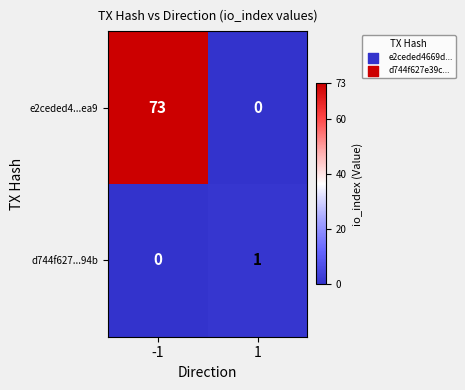

Rank the series by their maximum value, from highest to lowest.

e2ceded4...ea9, d744f627...94b